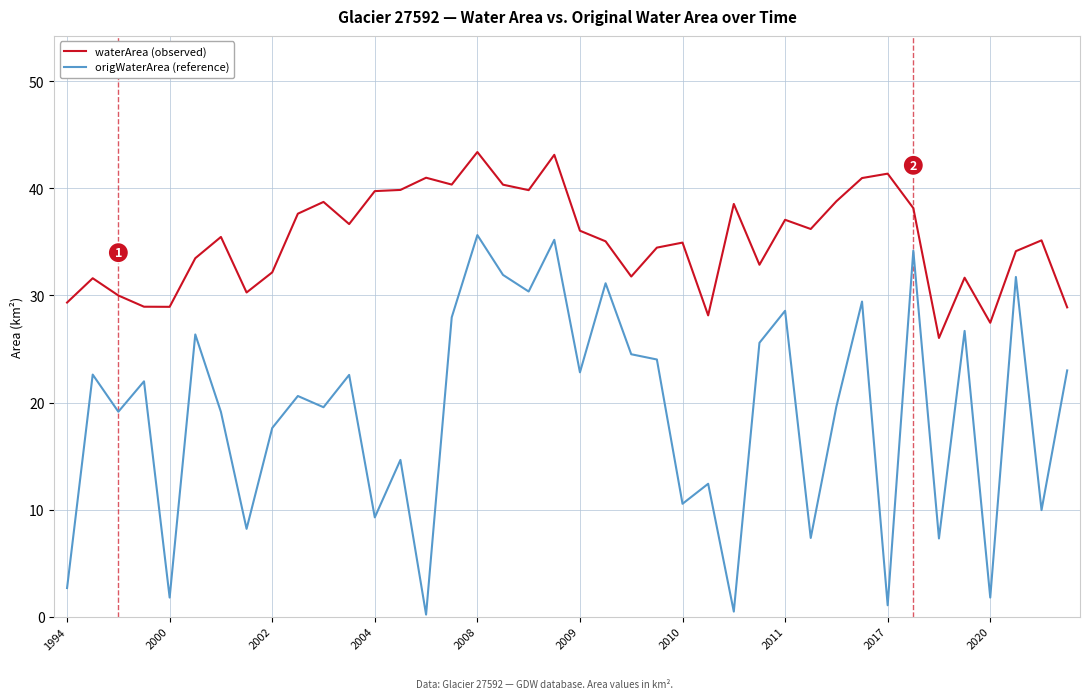

What is the greatest value displayed?

43.4